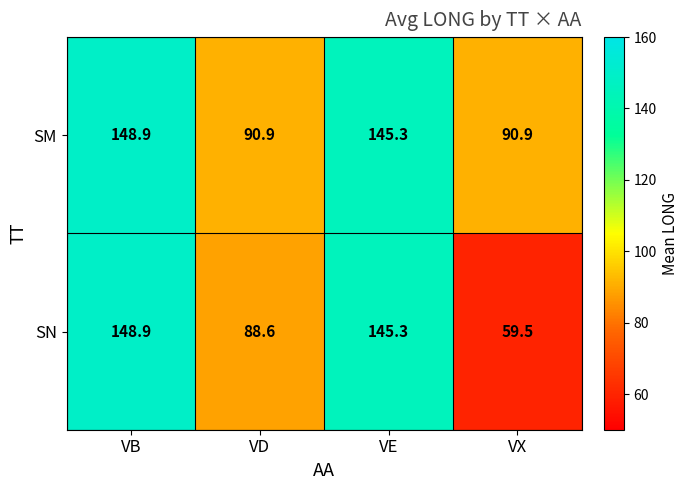

How many series are shown in this chart?

2